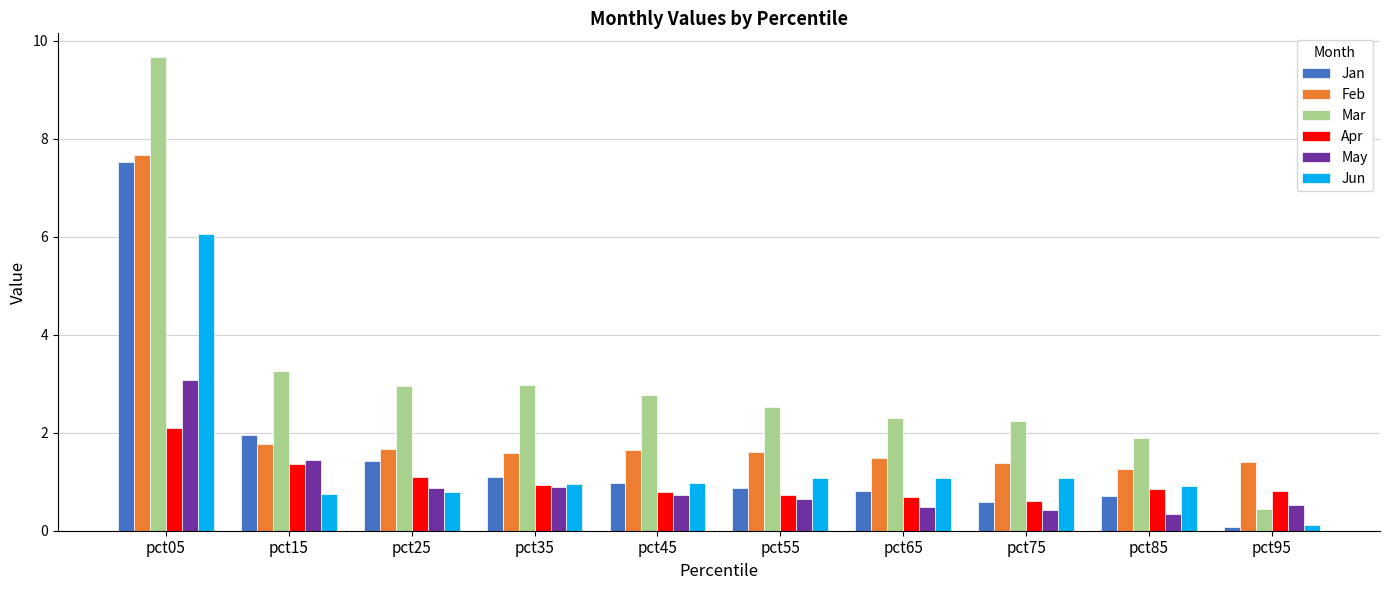

Read the Mar value at pct55.

2.5